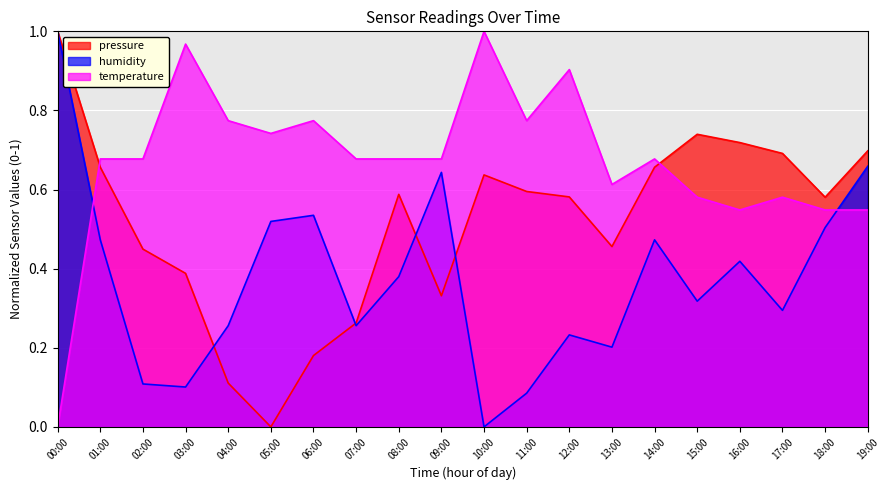

Between 04:00 and 16:00, which series saw the biggest shift?

pressure